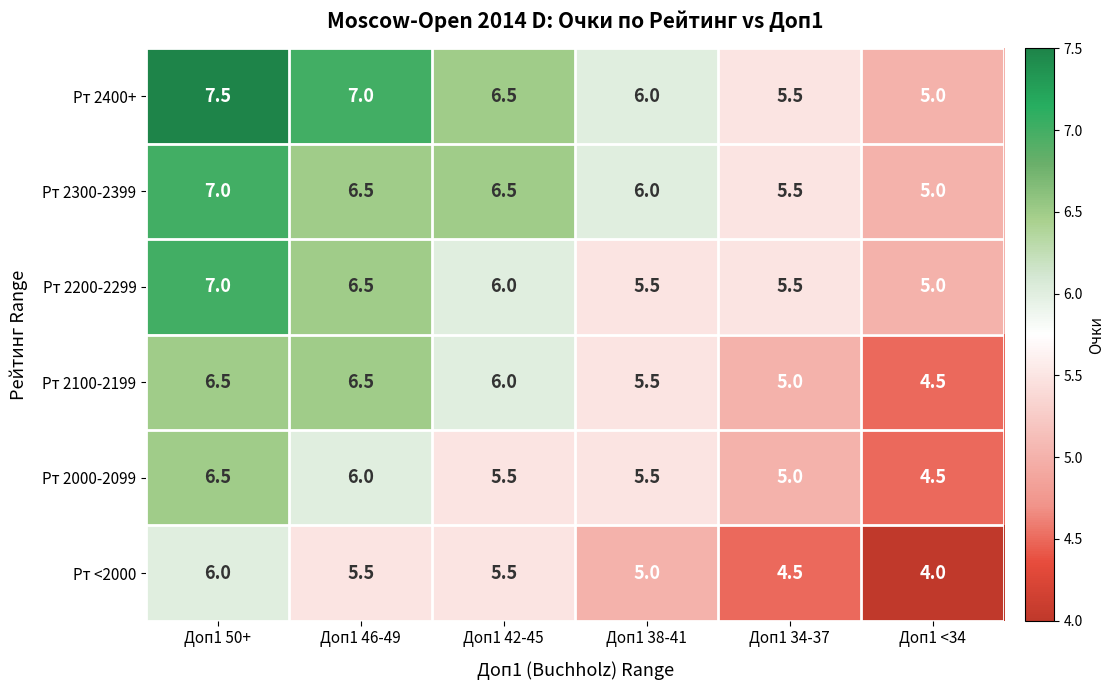

What is the total value across all series at Доп1 34-37?

31.0